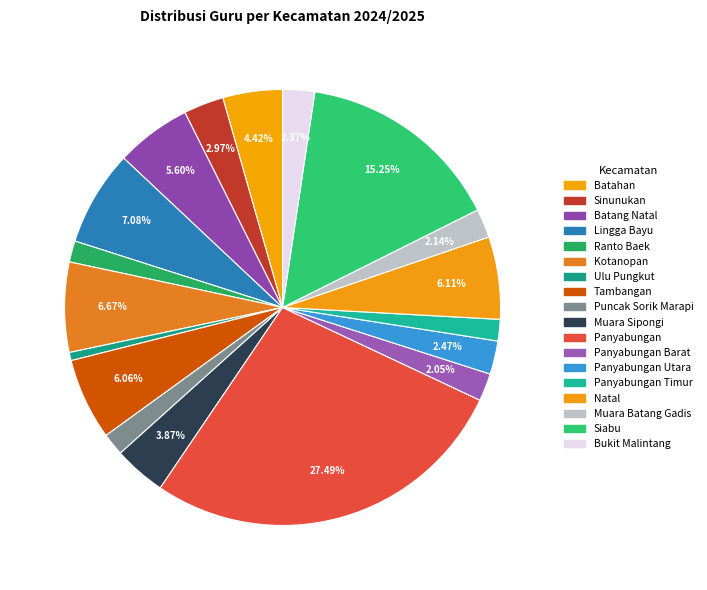

How many segments does this pie chart have?

18